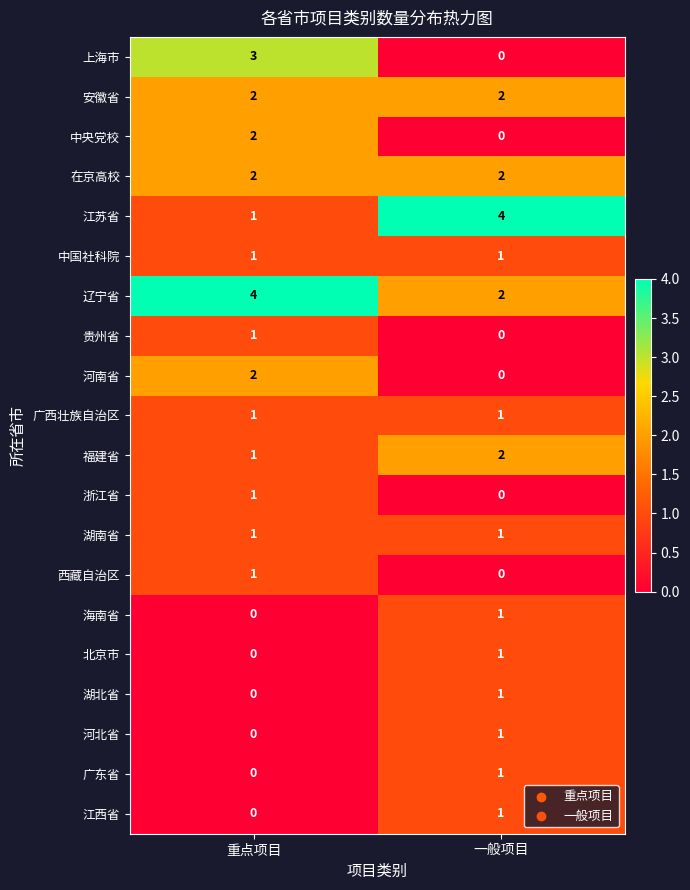

What is the spread (max minus min) of values at 重点项目?

4